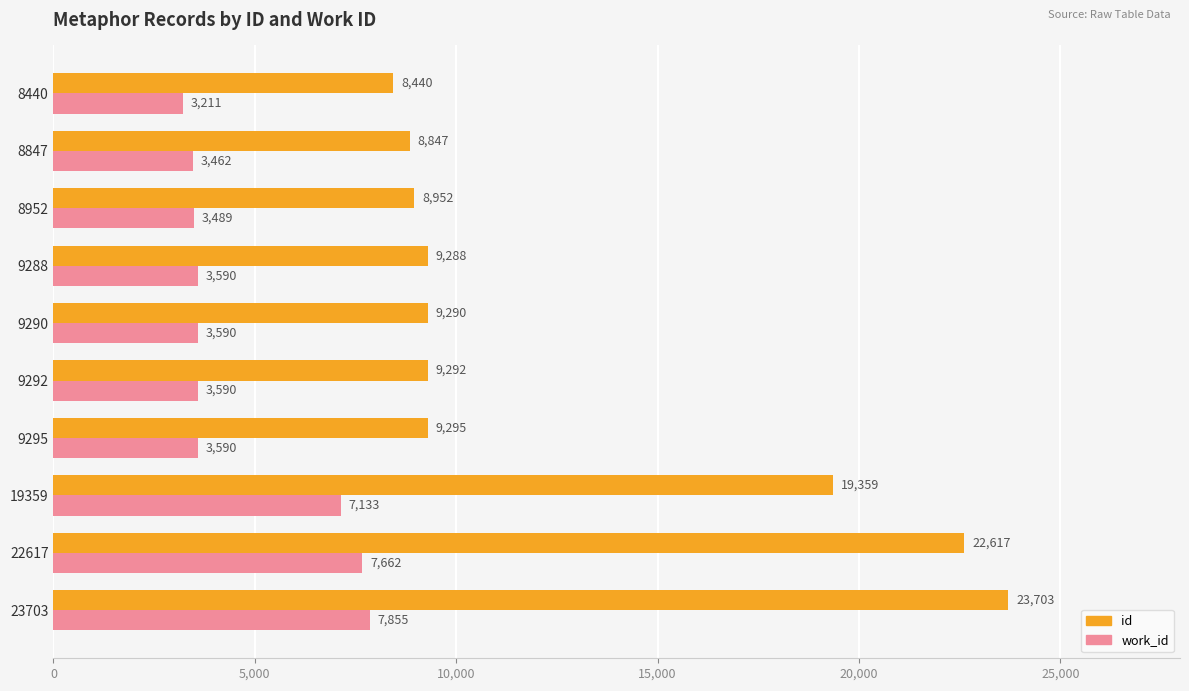

Which series changed the most between 8440 and 19359?

id